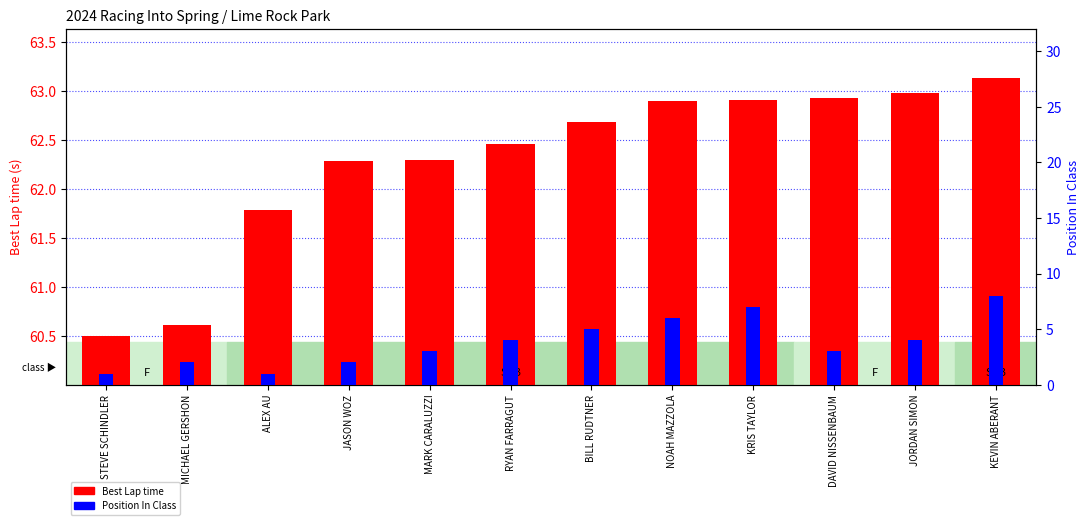

What is the difference between the highest and lowest values at NOAH MAZZOLA?

56.9